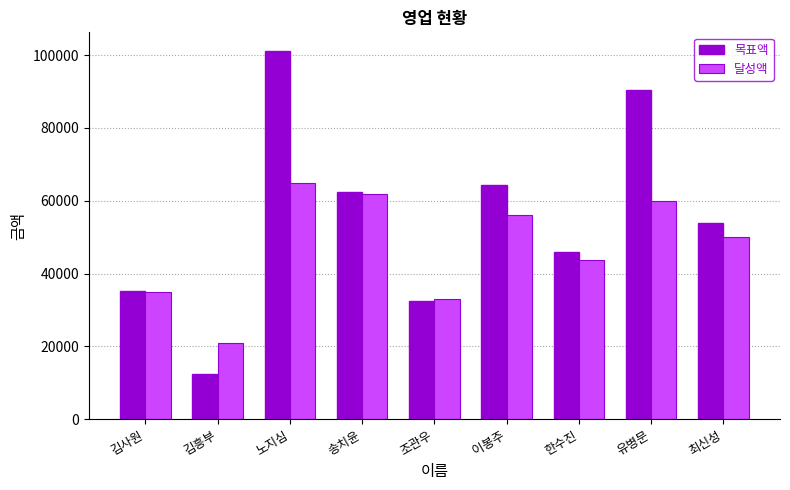

What is the label of the 2nd bar from the left?

김흥부